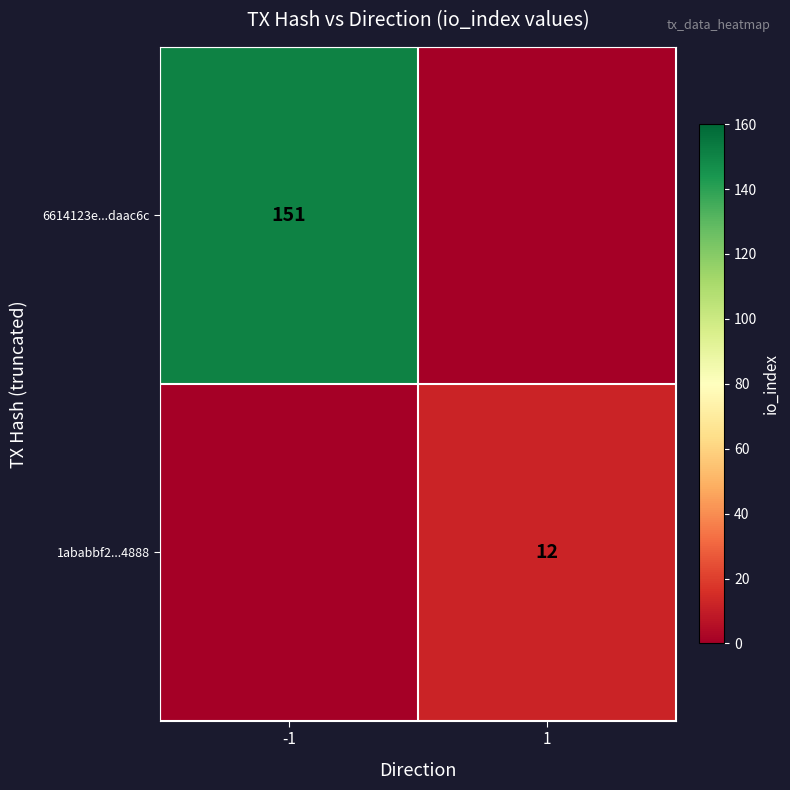

Is it true that 1ababbf2...4888 equals 12 at 1?

True